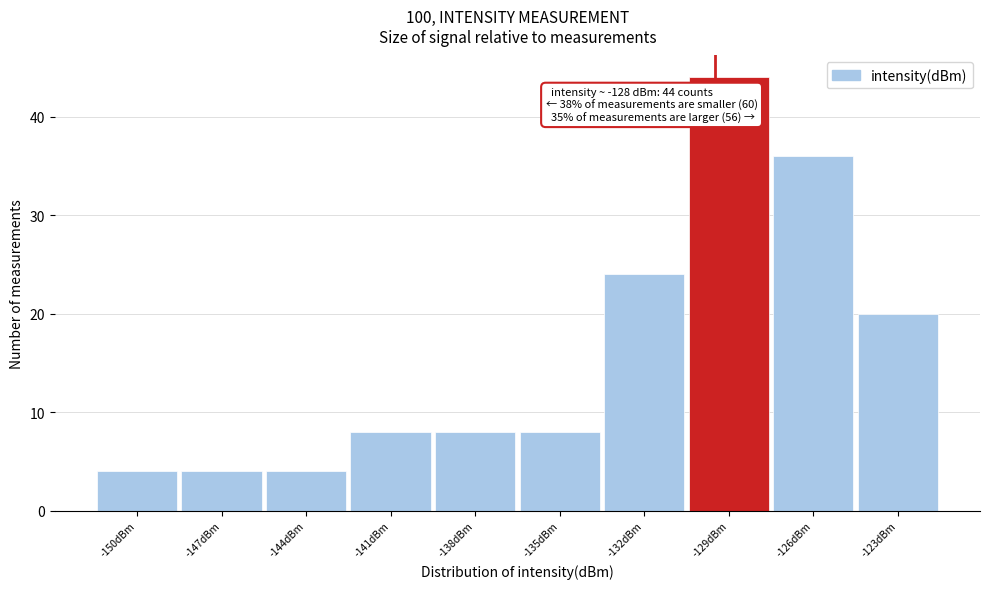

Reading left to right, list all the values displayed in this chart.

-150dBm=4	-147dBm=4	-144dBm=4	-141dBm=8	-138dBm=8	-135dBm=8	-132dBm=24	-129dBm=44	-126dBm=36	-123dBm=20